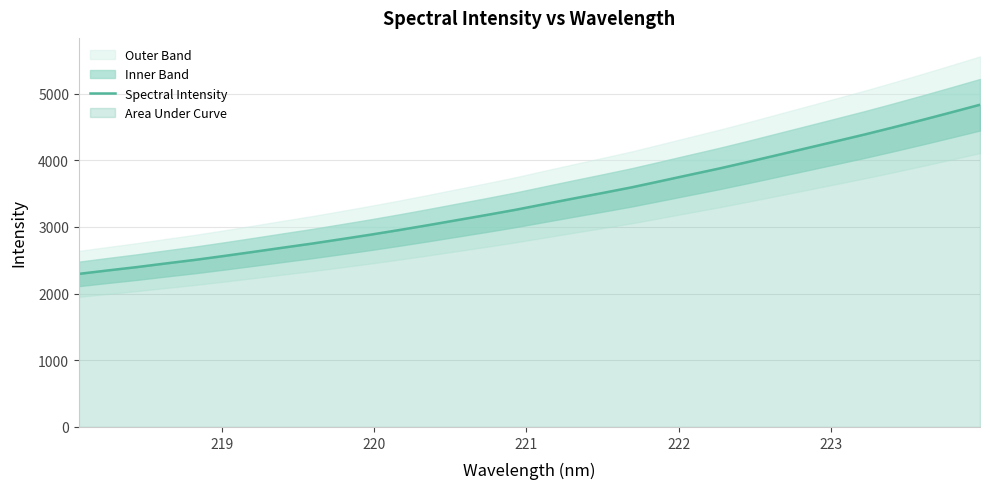

What is the maximum value for Spectral Intensity?

4833.2